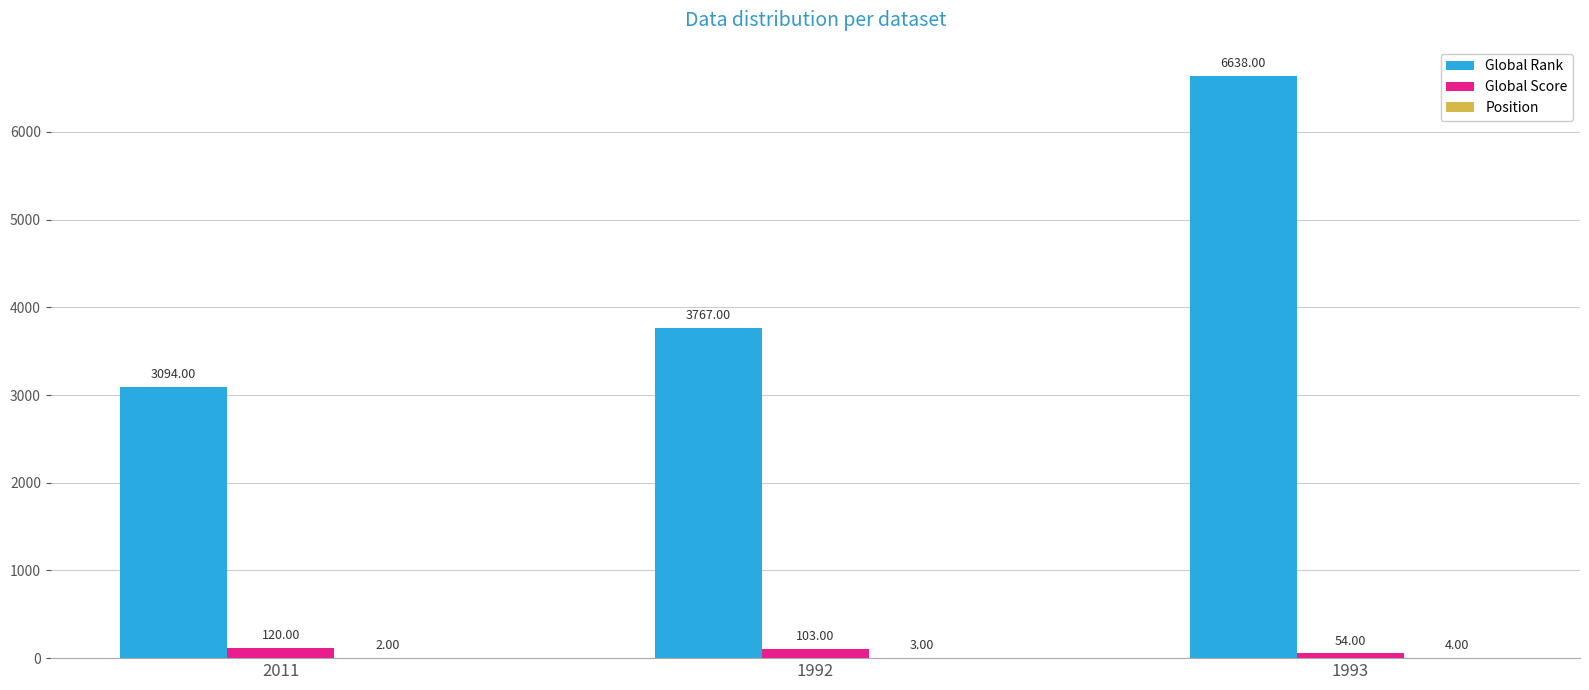

Are the bars grouped side by side (vs. stacked)?

Yes